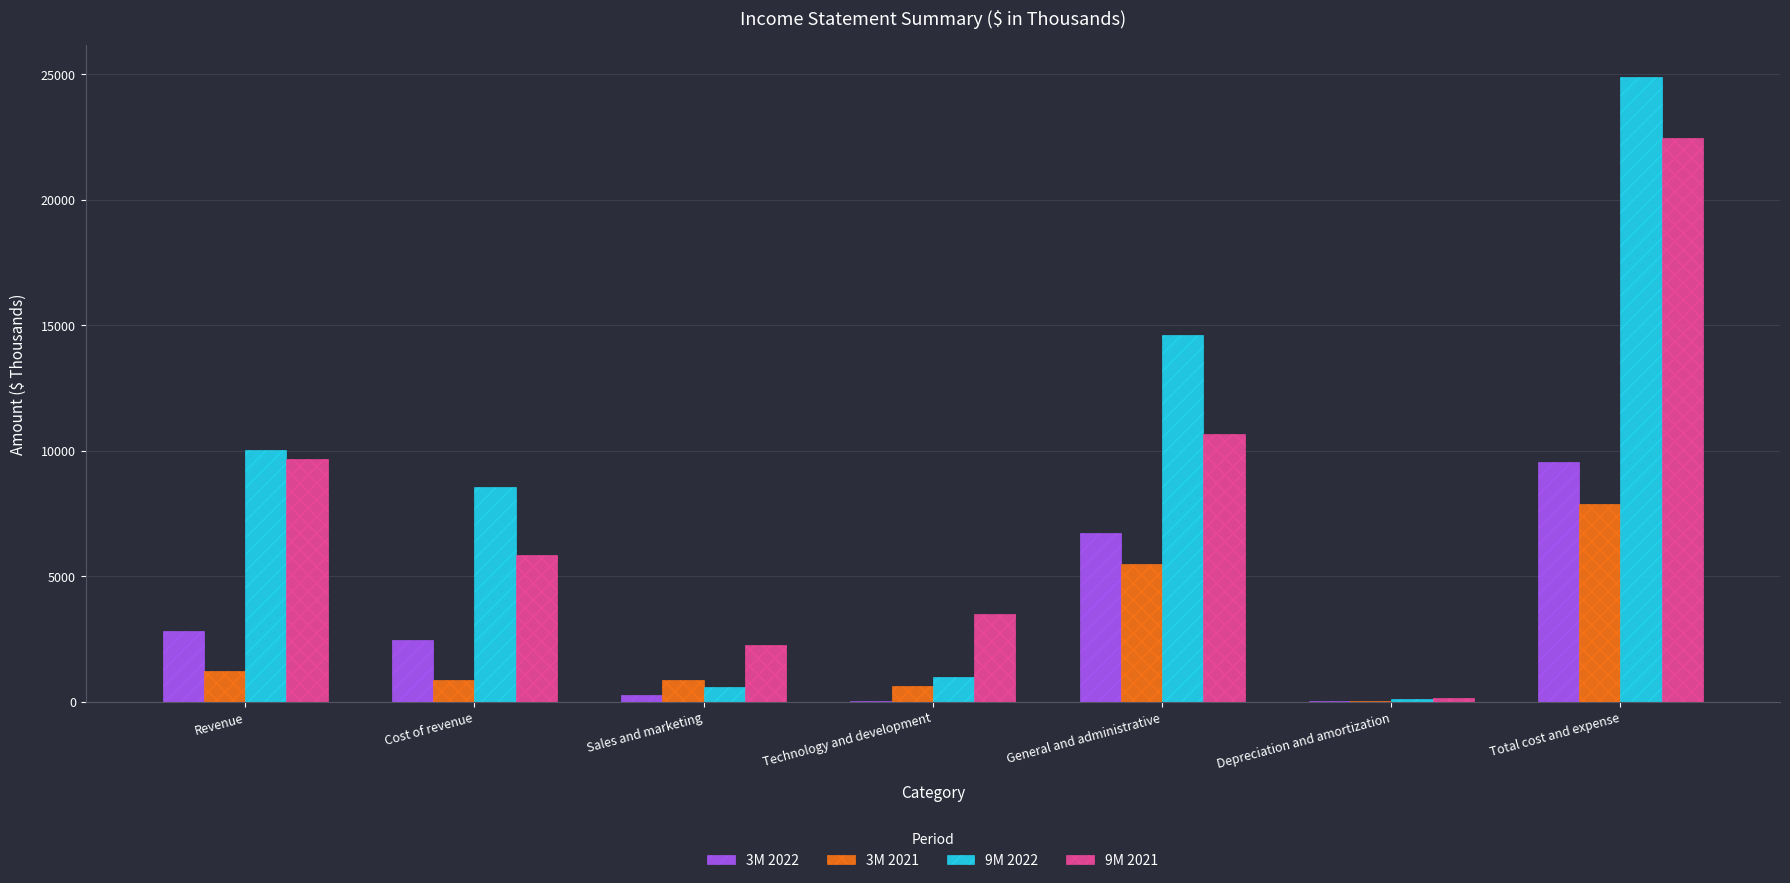

True or false: 9M 2021 has a value of 3490 at Technology and development.

True